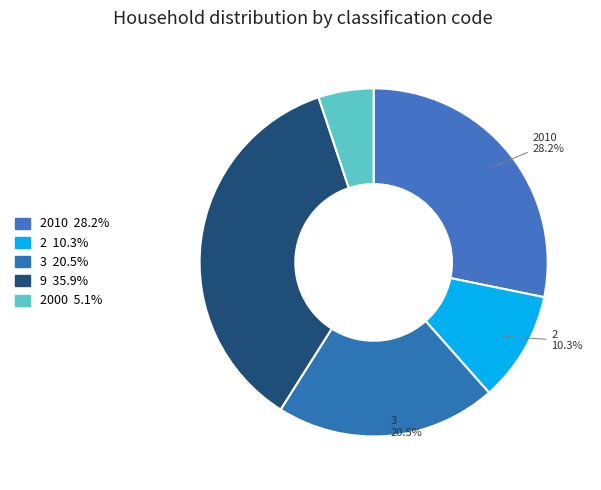

Which category has the biggest portion of the pie?

9